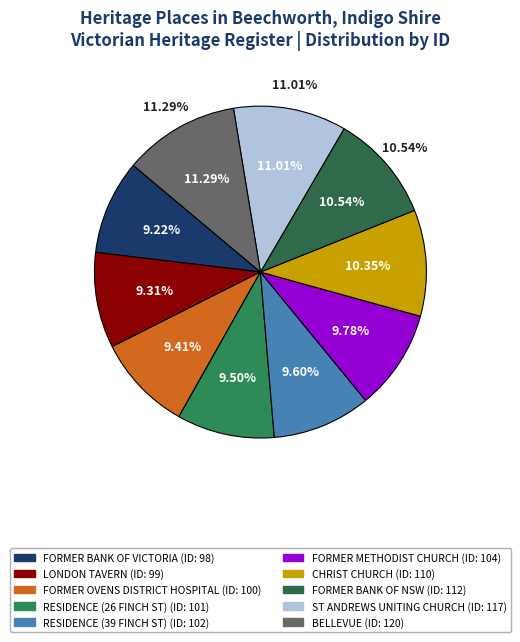

Which has a higher value, CHRIST CHURCH or ST ANDREWS UNITING CHURCH?

ST ANDREWS UNITING CHURCH